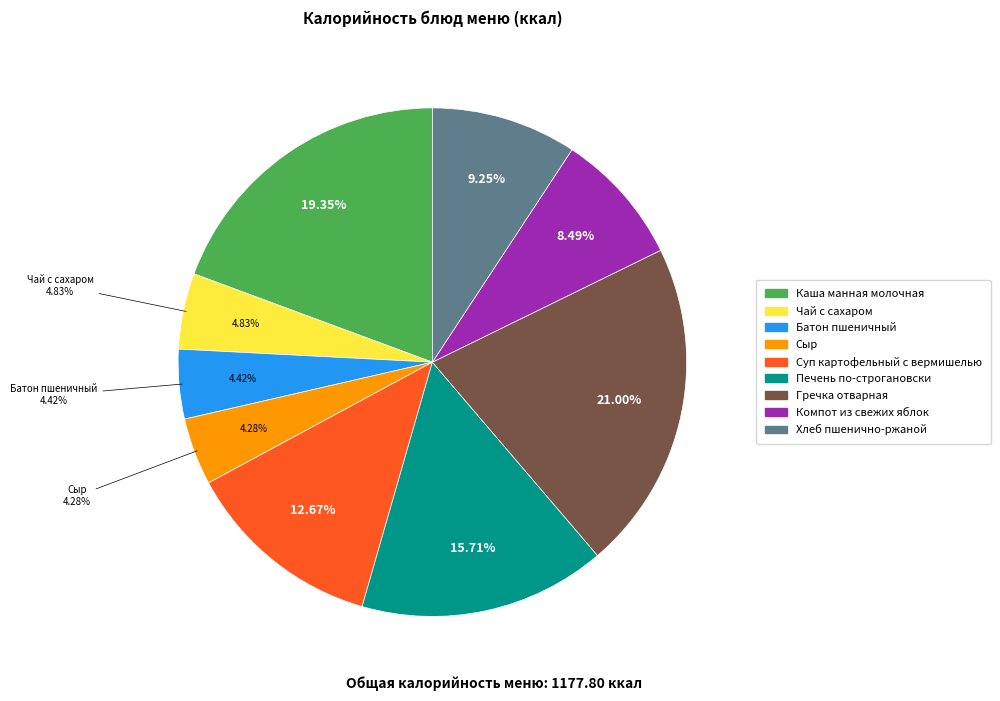

Which category has the smallest portion of the pie?

Сыр